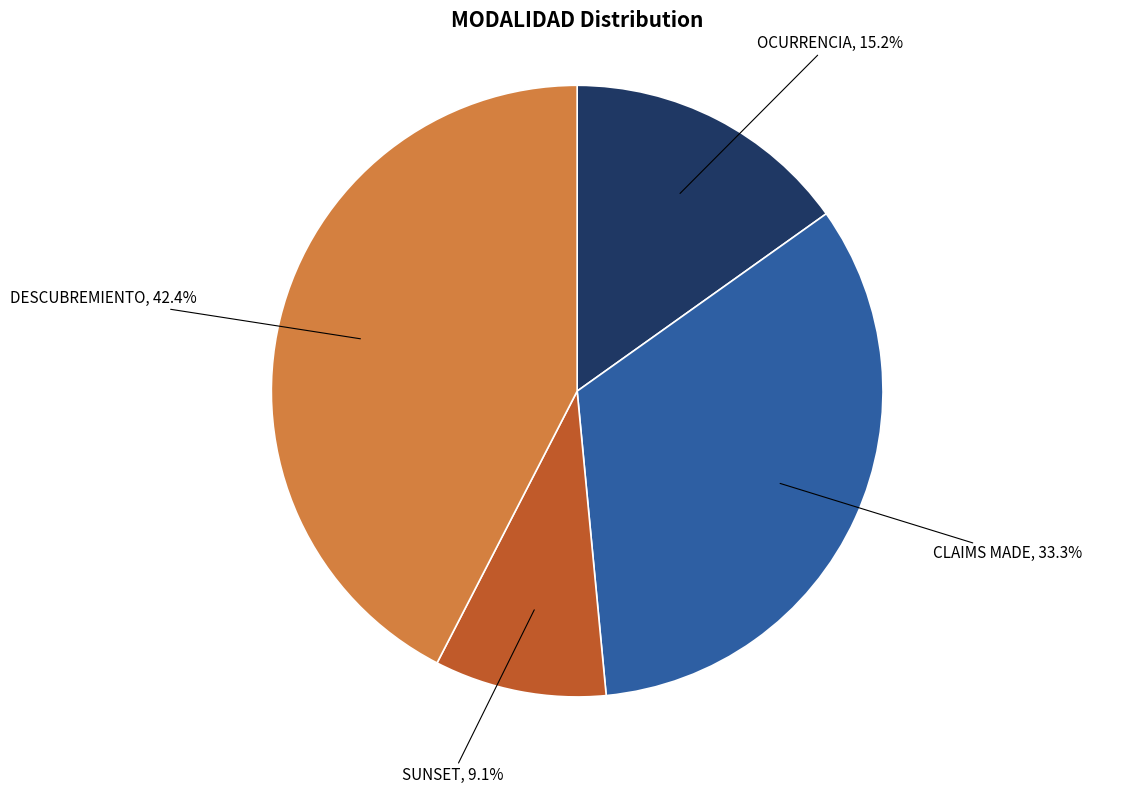

Between DESCUBREMIENTO and SUNSET, which is larger?

DESCUBREMIENTO